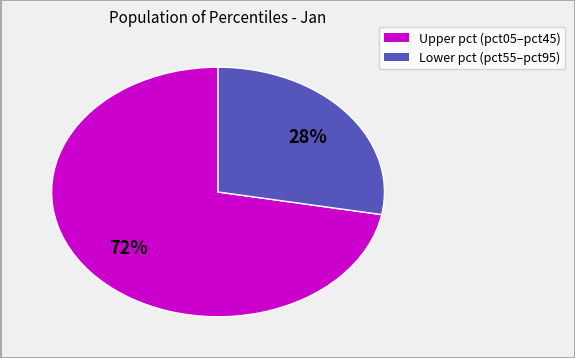

How many segments does this pie chart have?

2